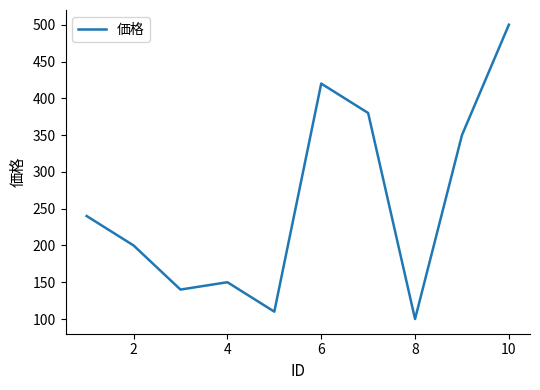

What is the smallest value displayed?

100